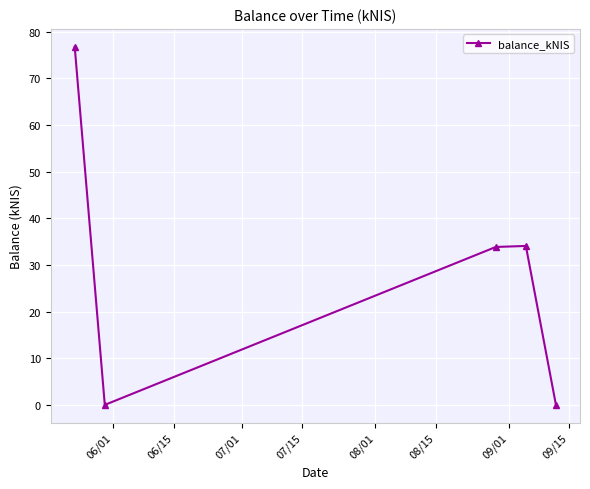

What is the maximum value shown in the chart?

76.8